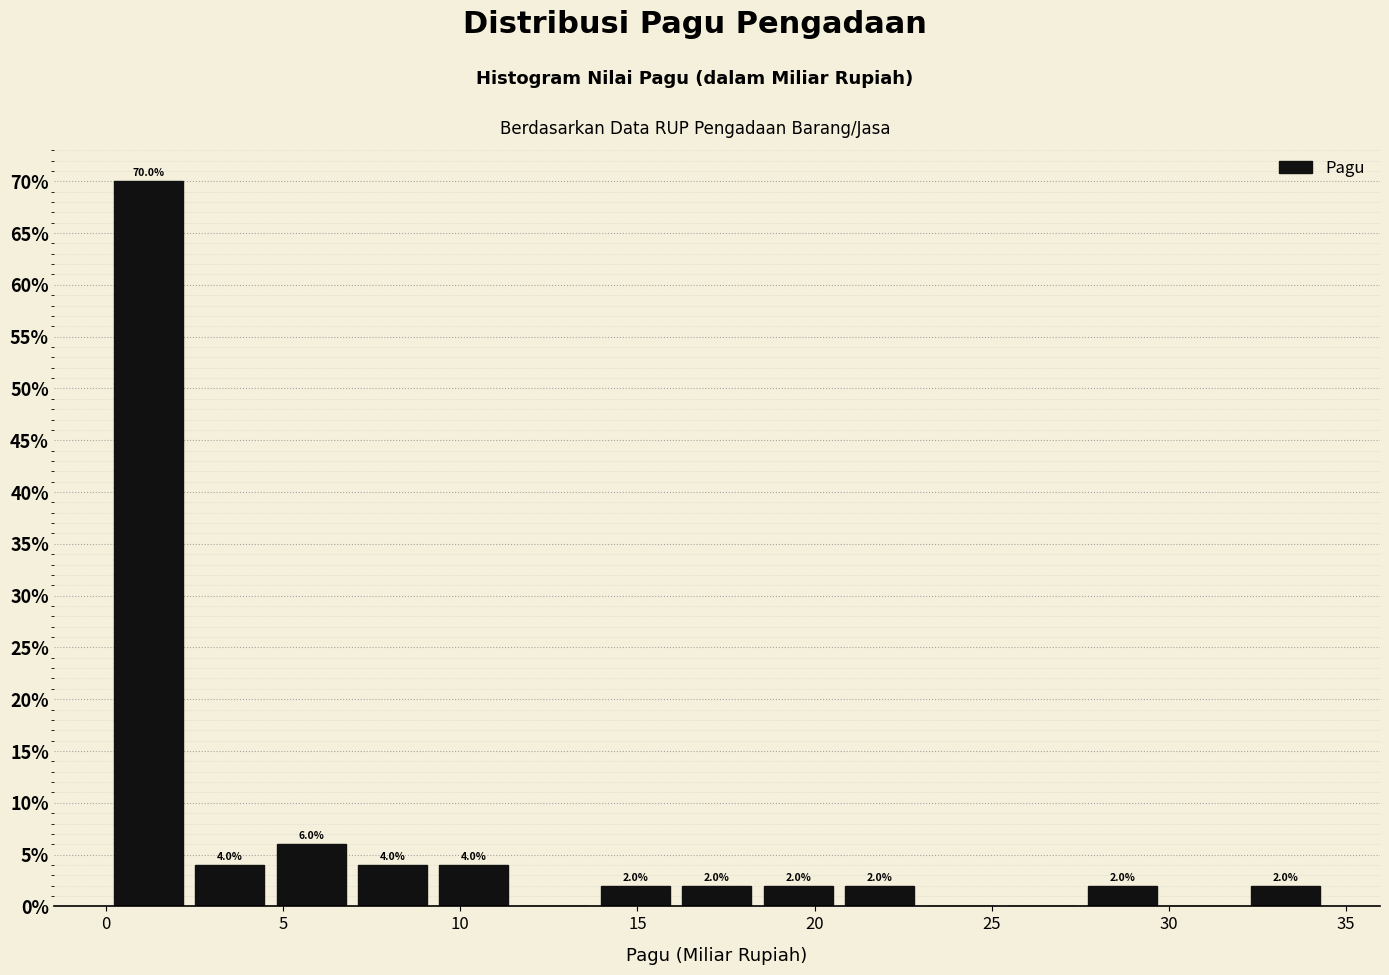

Which range on the x-axis has the tallest bar?

0.0 to 2.5